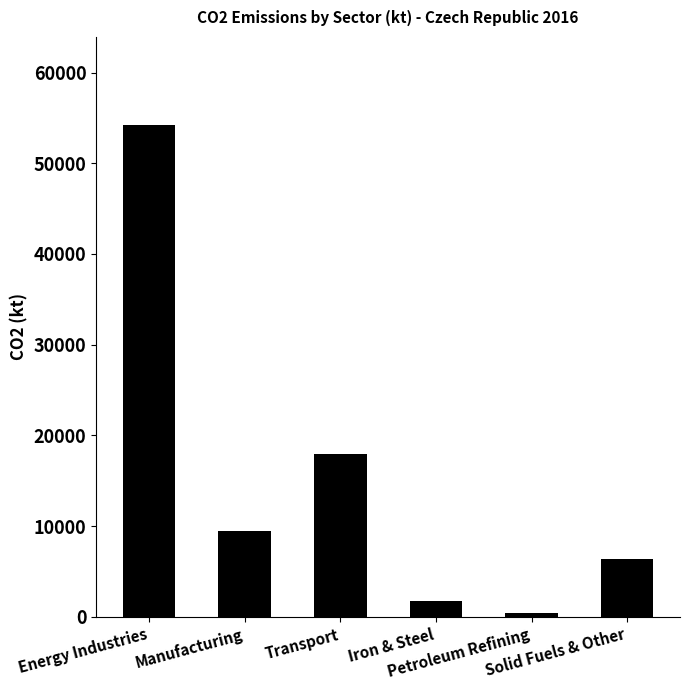

Which label corresponds to the largest value in the chart?

Energy Industries